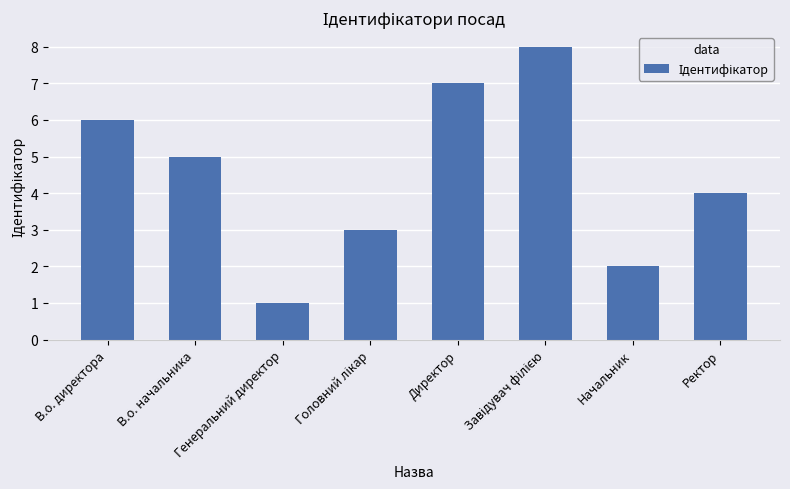

What is the sum of the values at Генеральний директор and В.о. начальника?

6